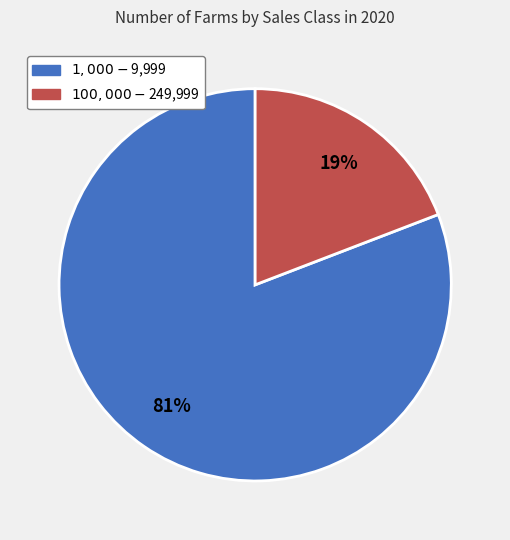

Count the number of slices in the pie.

2